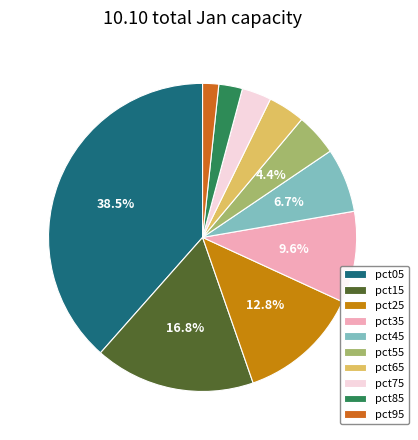

The pct55 slice represents 4% of the pie. True or false?

True